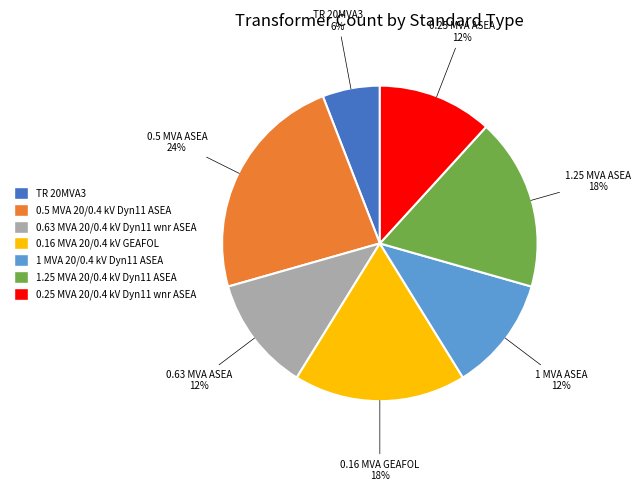

How many slices are in this pie chart?

7